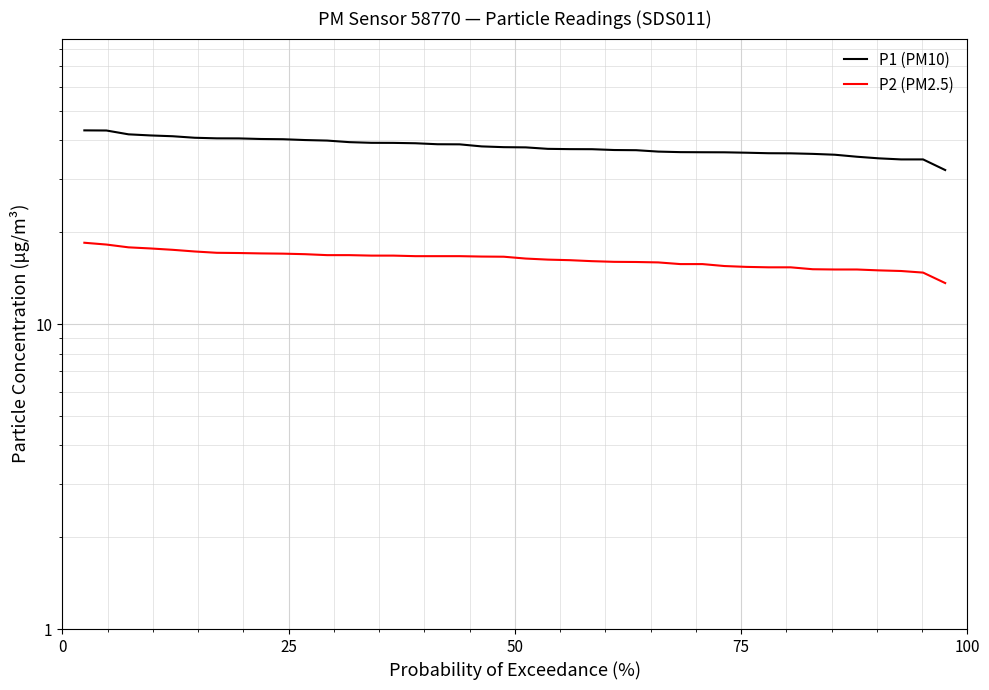

True or false: P1 (PM10) and P2 (PM2.5) intersect in this chart.

False